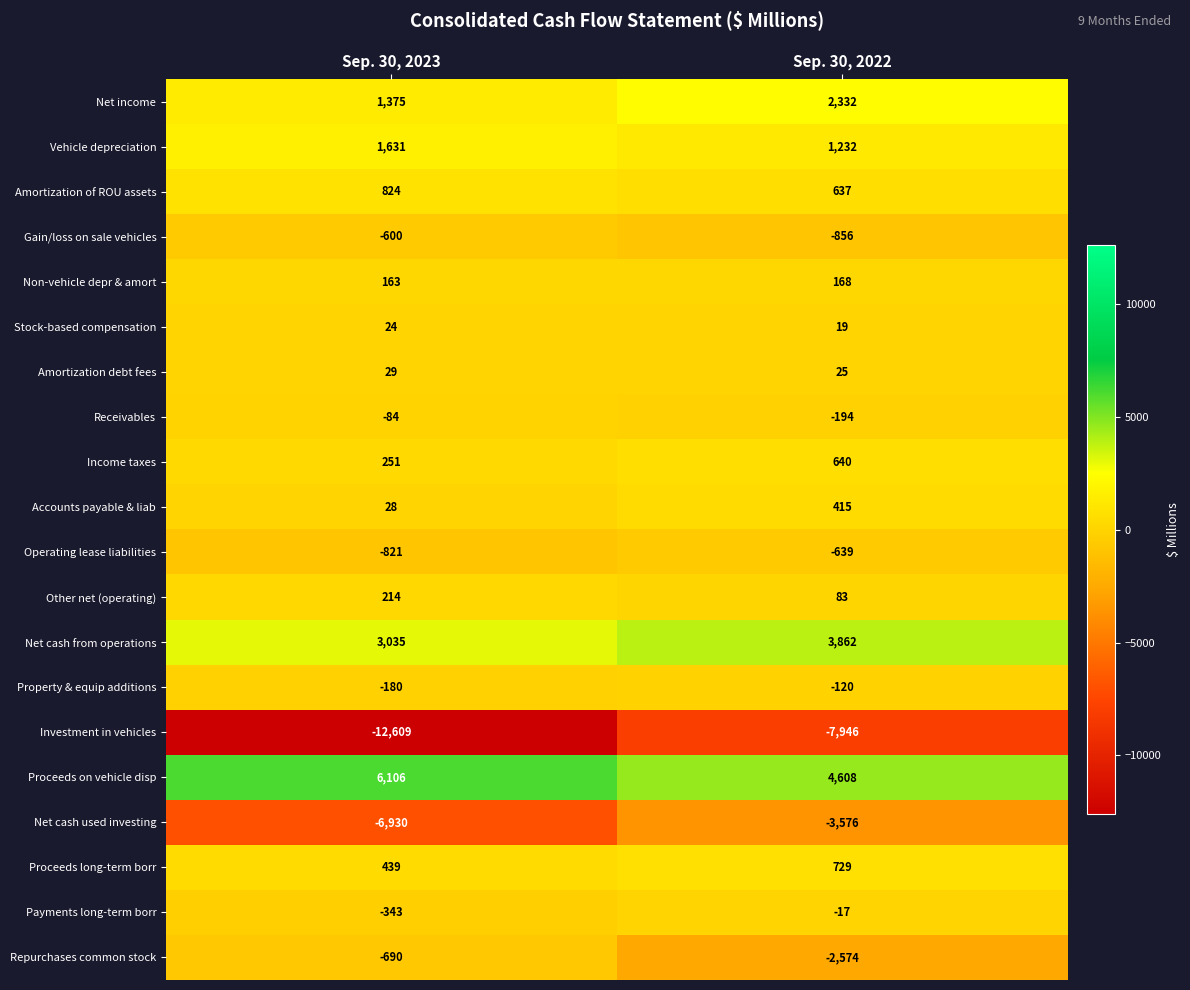

Rank the series by their maximum value, from highest to lowest.

Proceeds on vehicle disp, Net cash from operations, Net income, Vehicle depreciation, Amortization of ROU assets, Proceeds long-term borr, Income taxes, Accounts payable & liab, Other net (operating), Non-vehicle depr & amort, Amortization debt fees, Stock-based compensation, Payments long-term borr, Receivables, Property & equip additions, Gain/loss on sale vehicles, Operating lease liabilities, Repurchases common stock, Net cash used investing, Investment in vehicles